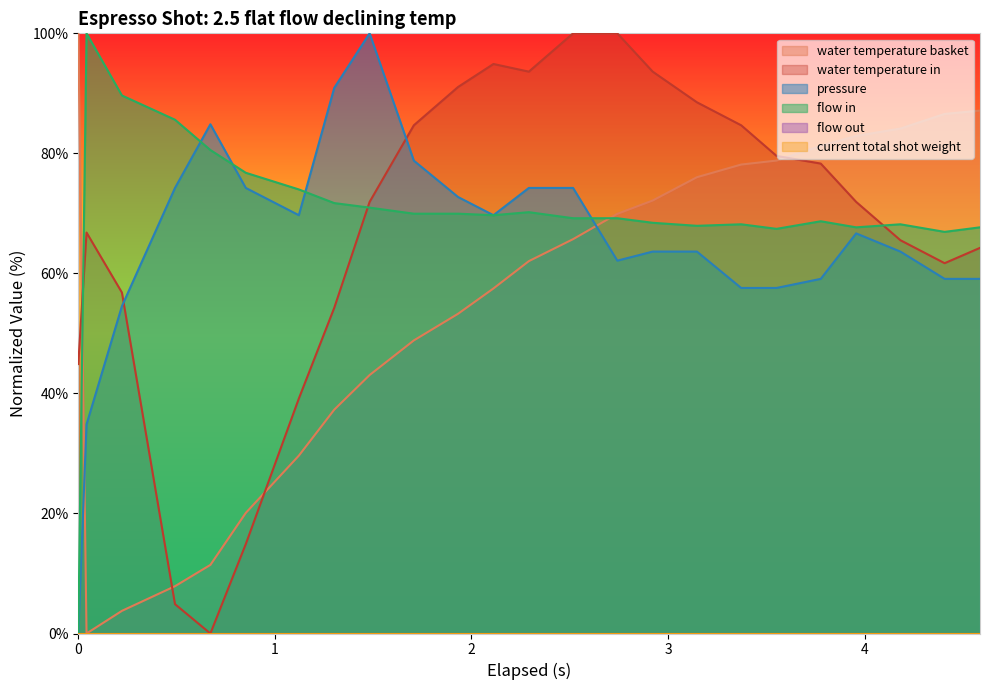

Which series ends up on top after the final intersection of water_temperature_basket and flow_in?

water_temperature_basket